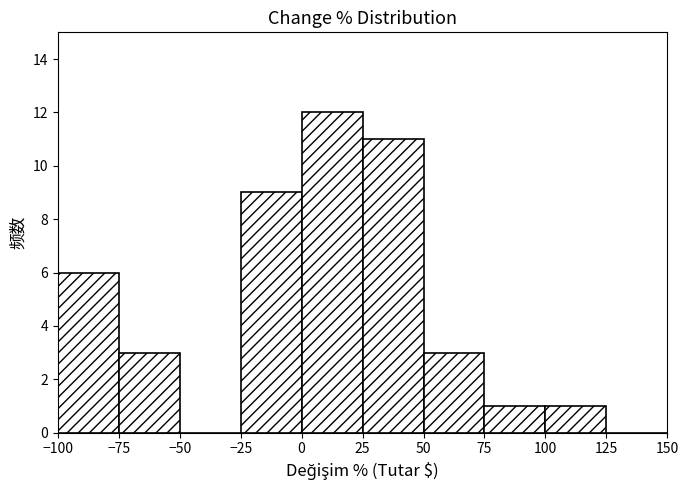

How tall is the bar that spans 75 to 100 on the x-axis? The values are not printed on the chart, so give them approximately, as read against the axis.

1